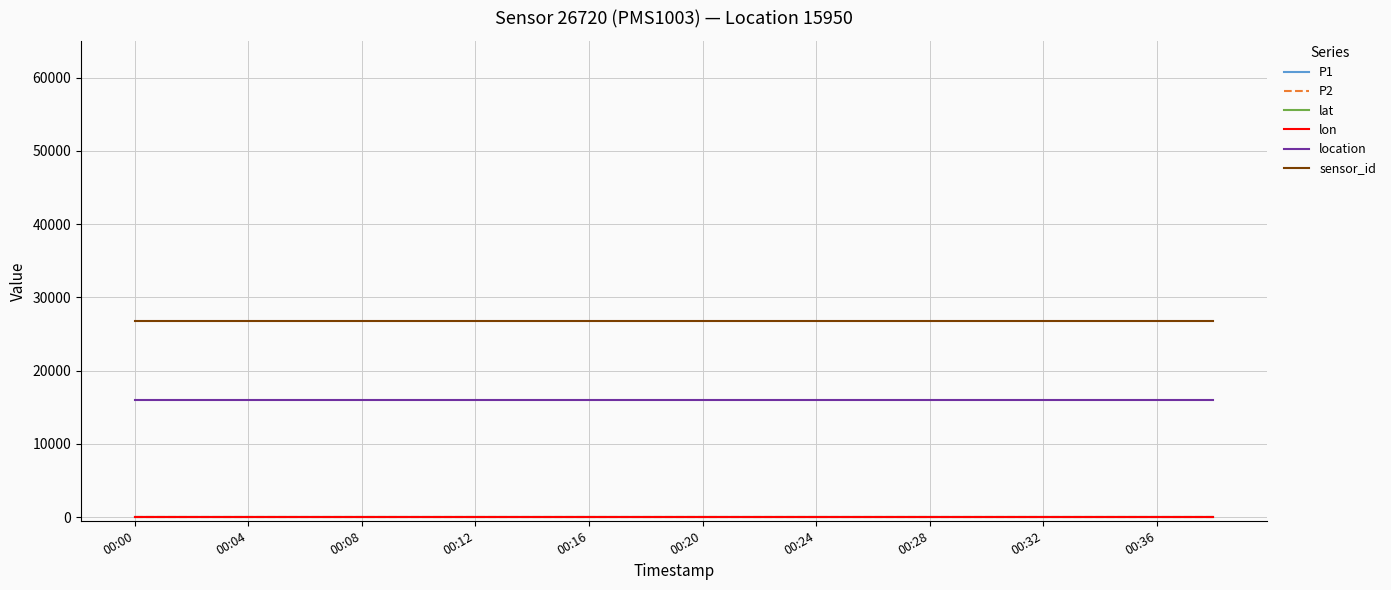

Which series has the widest spread of values?

P1